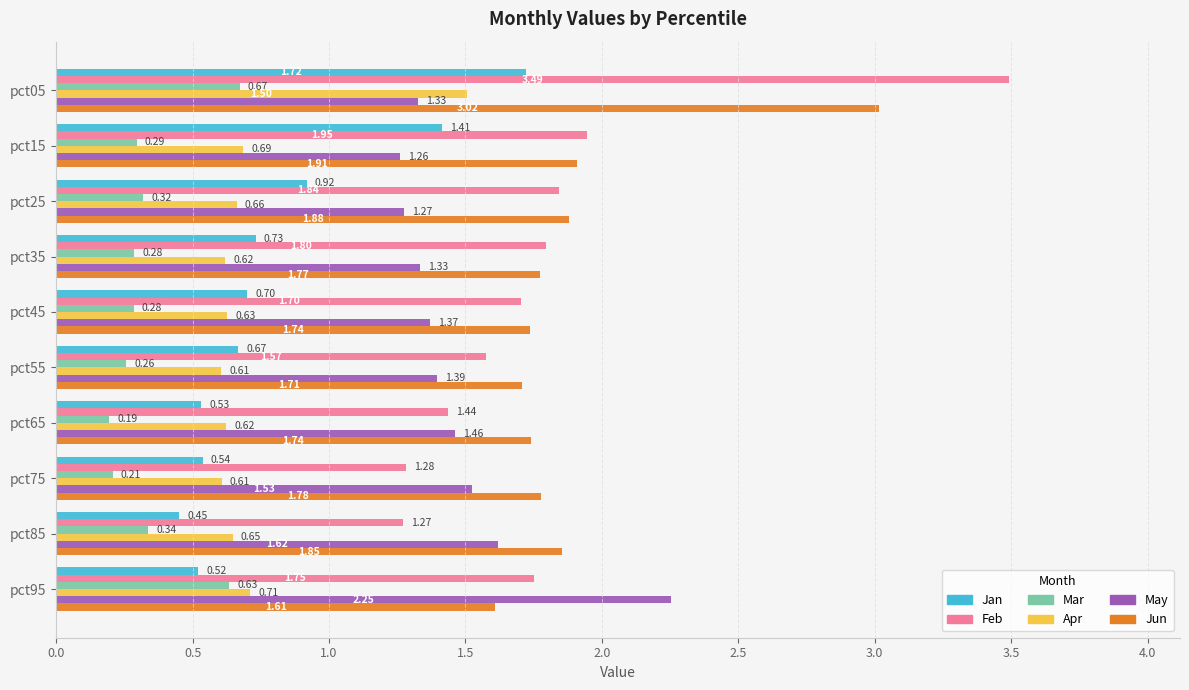

How many data points does each series have?

10